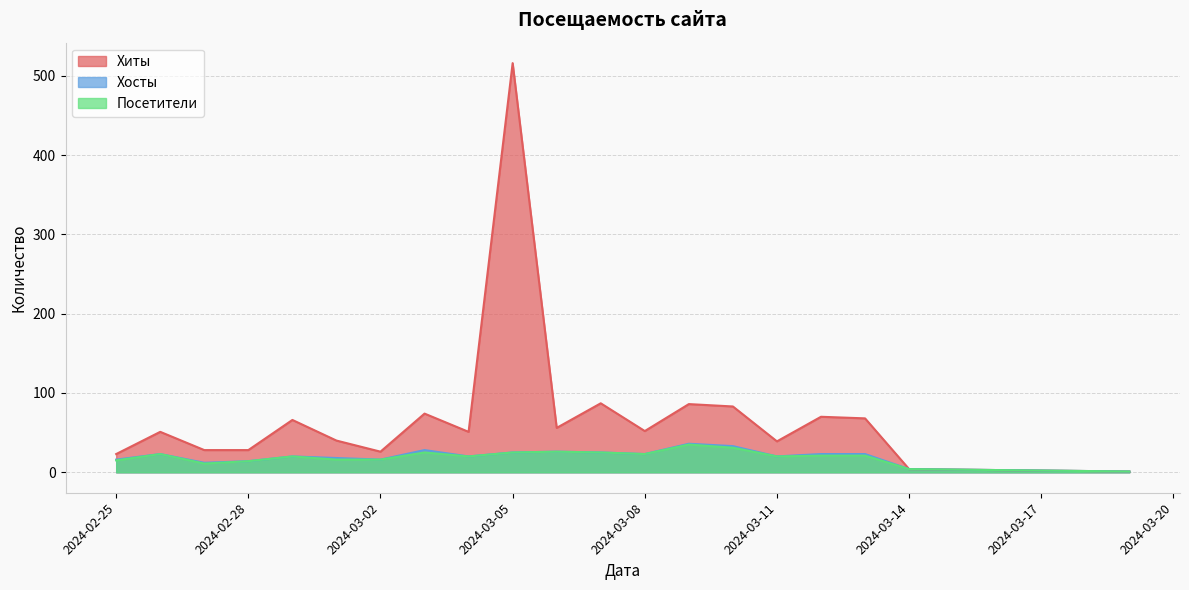

Which series has the widest spread of values?

Хиты